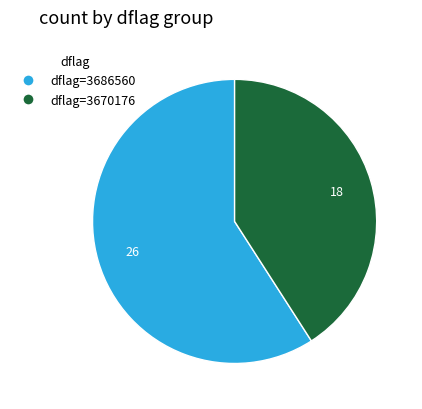

Does any single category account for the majority?

Yes